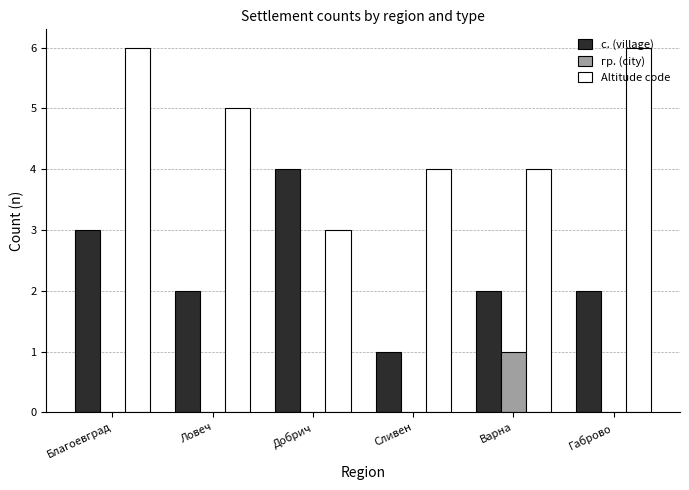

Which series has the largest total across all categories?

Altitude code